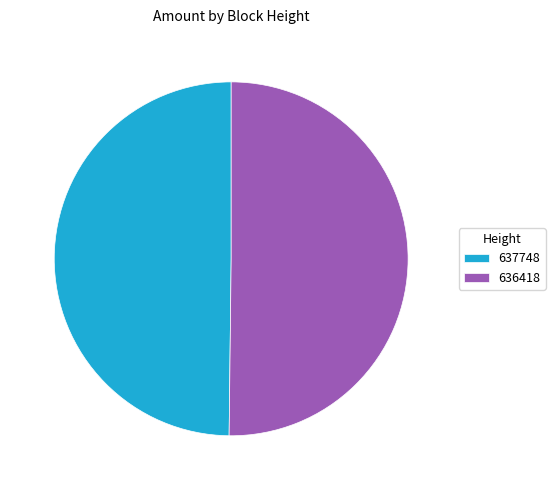

Do 636418 and 637748 together represent more than half of the pie?

Yes